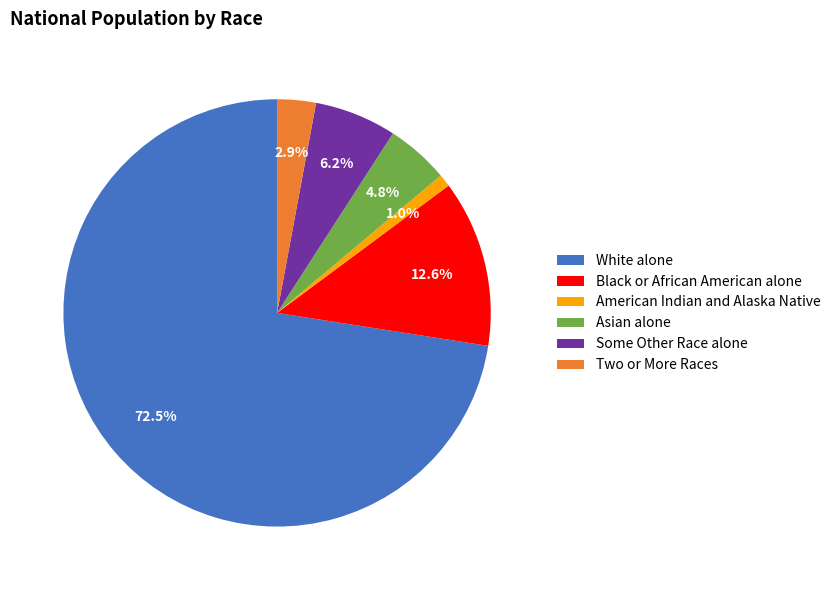

Combined, do Black or African American alone and Two or More Races account for over 50%?

No